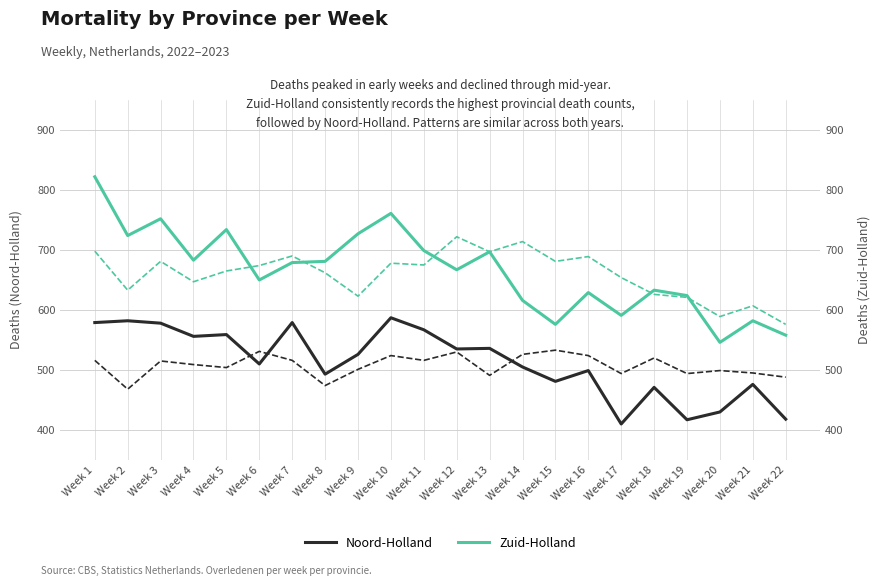

At which label does Zuid-Holland reach its minimum?

Week 20